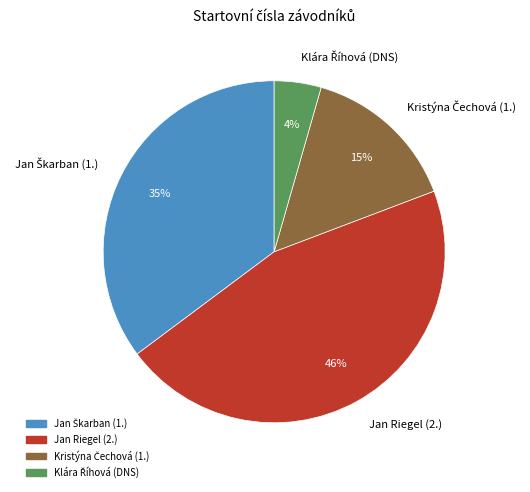

Is there a majority slice in this chart?

No